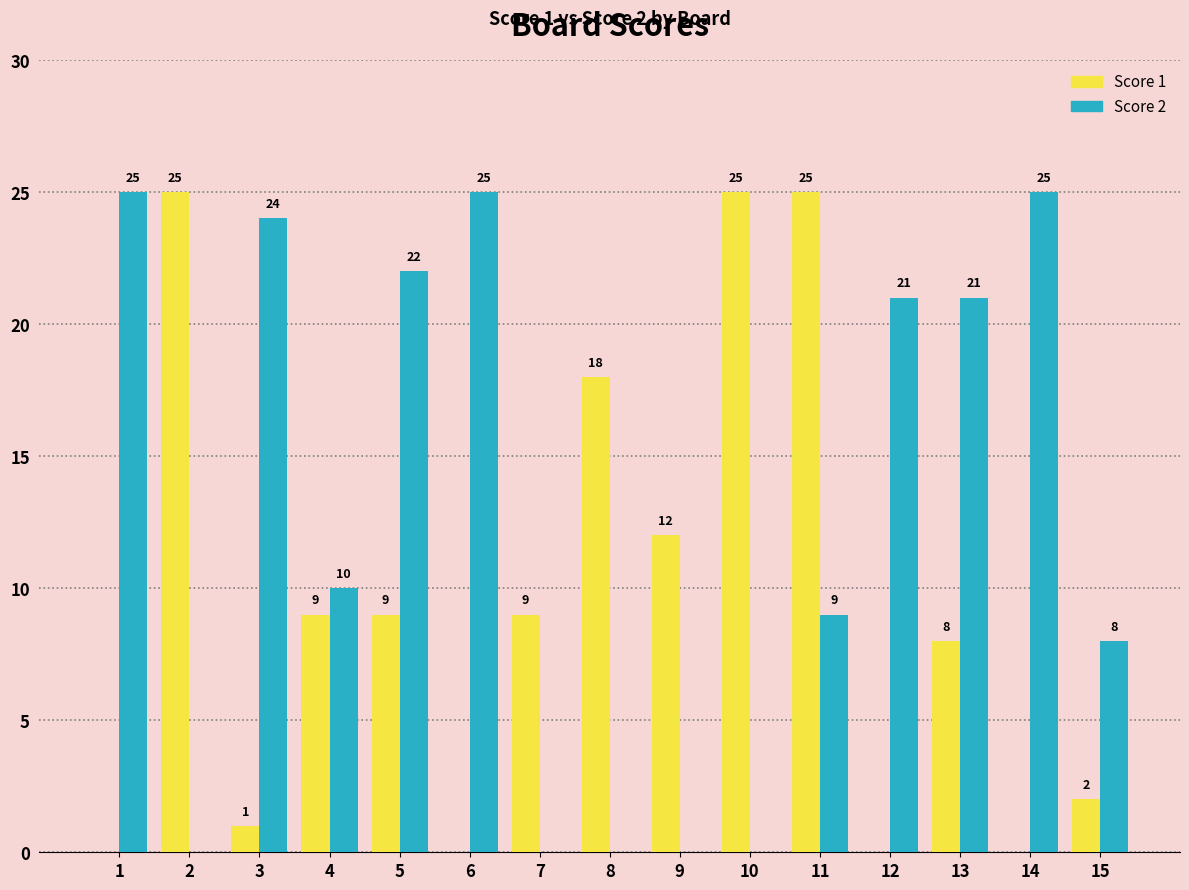

How many data points does each series have?

15